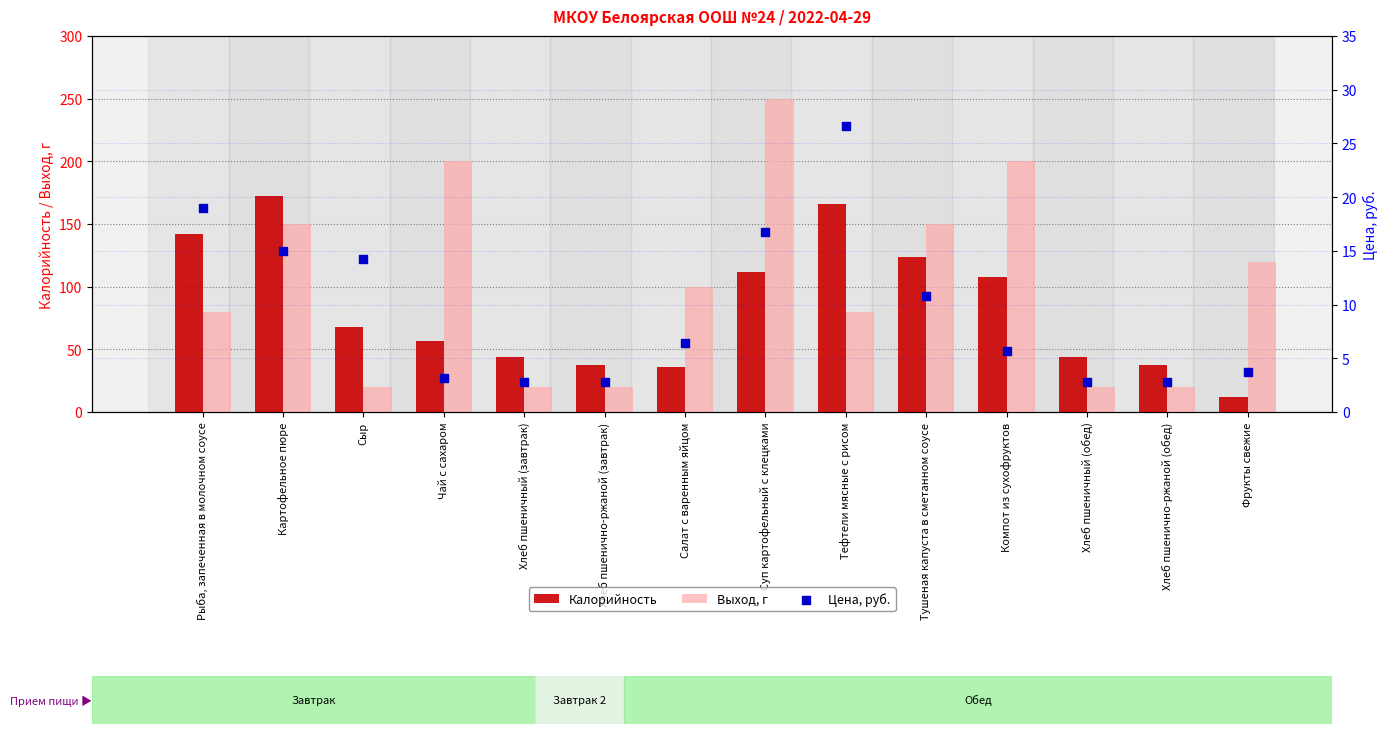

Which series has the largest total across all categories?

Выход, г